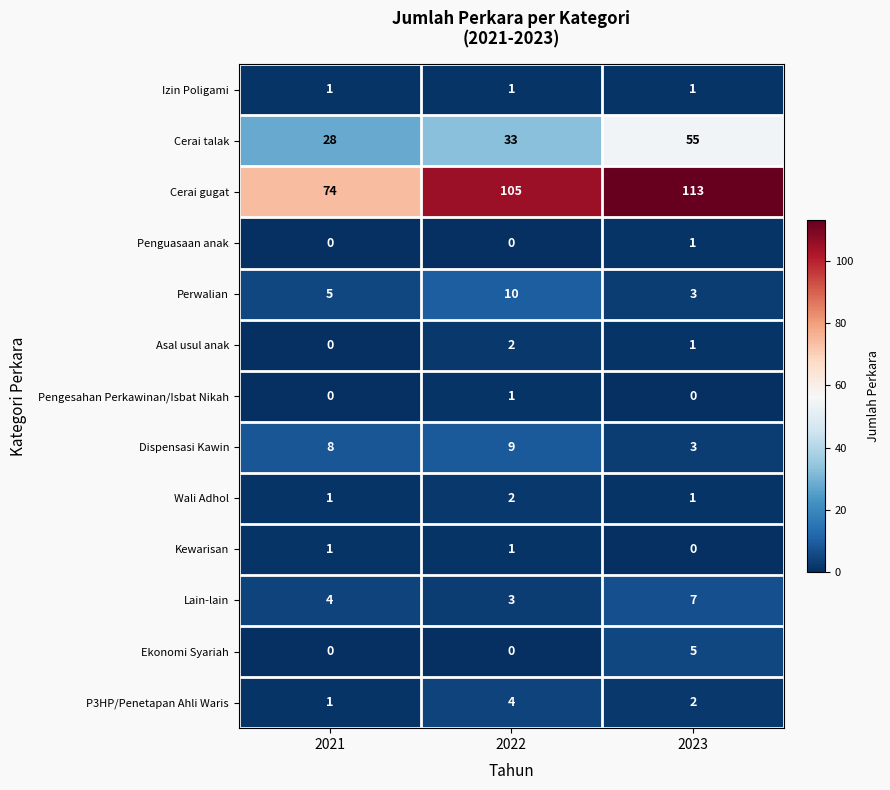

What is the difference between the Cerai gugat values at 2022 and 2023?

8